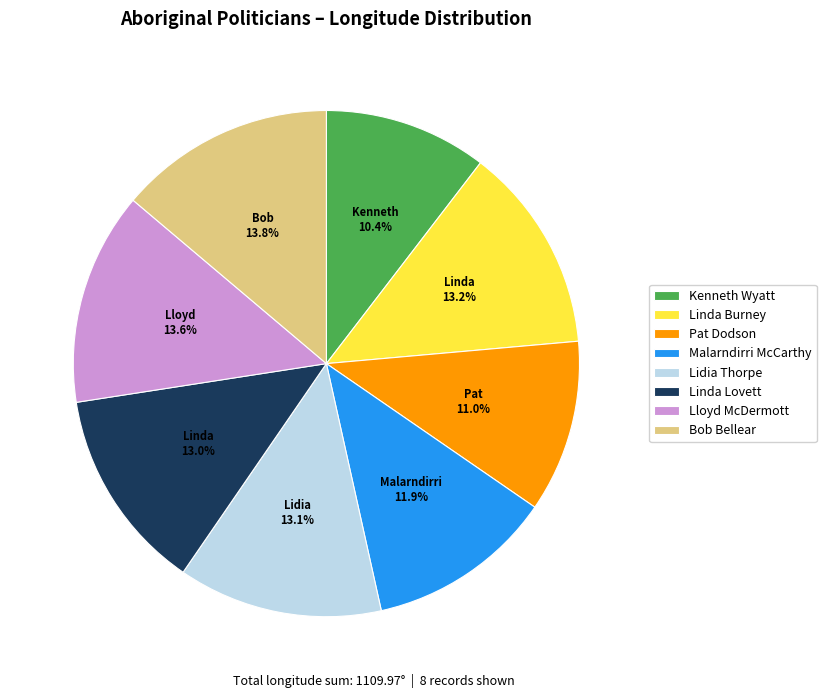

How much of the chart is everything except Bob Bellear?

86.2%